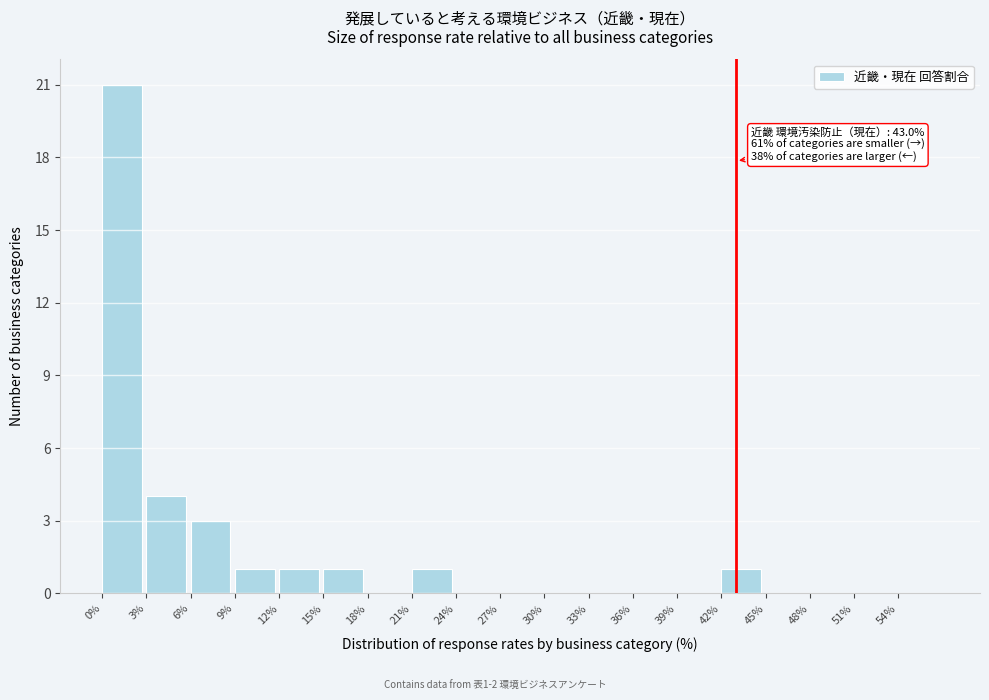

Reading right to left, what are all the values shown in this chart?

54%=0	51%=0	48%=0	45%=0	42%=1	39%=0	36%=0	33%=0	30%=0	27%=0	24%=0	21%=1	18%=0	15%=1	12%=1	9%=1	6%=3	3%=4	0%=21